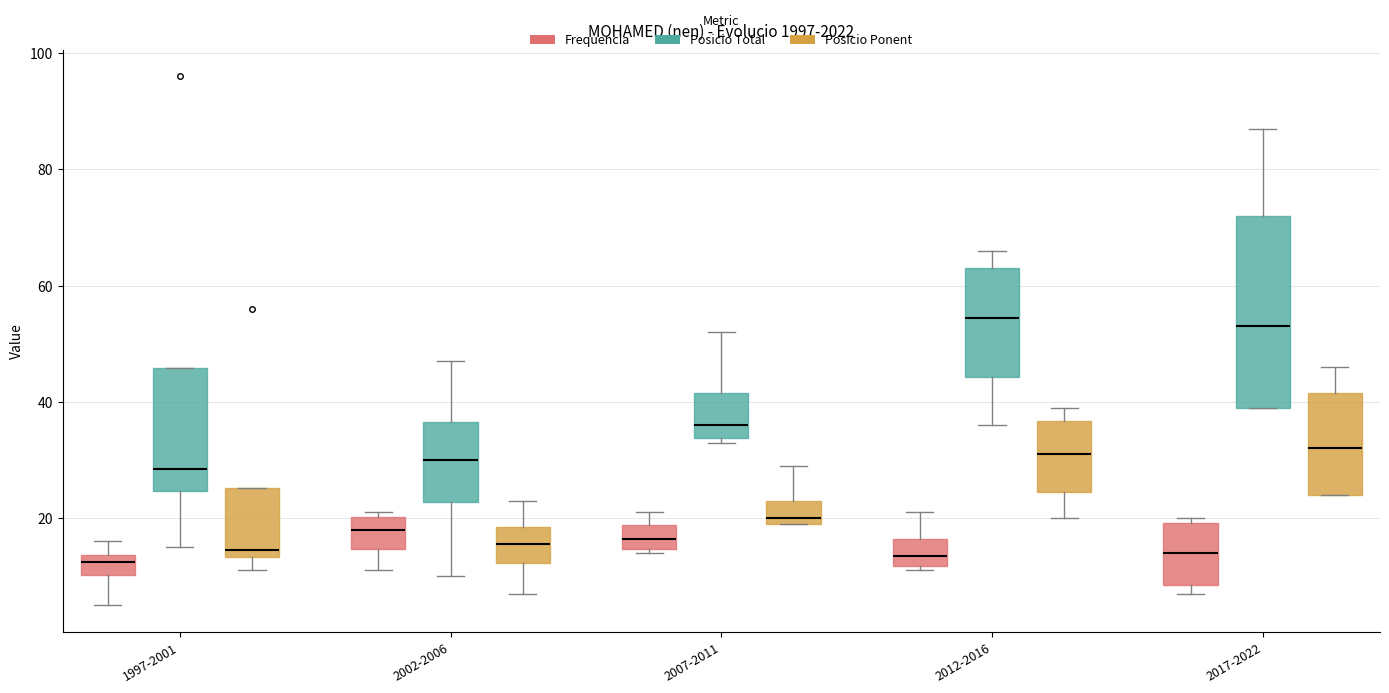

Reading left to right, transcribe this box plot: for each box, give where its median line is, the range the box spans, and where its two whiskers end, as read against the y-axis. The values are not printed on the chart, so give them approximately, as read against the axis.

1997-2001 (Frequencia): median 12, box 10 to 14, whiskers 6 to 16
1997-2001 (Posicio Total): median 28, box 24 to 46, whiskers 16 to 46
1997-2001 (Posicio Ponent): median 14 (just above the box's lower edge), box 14 to 26, whiskers 12 to 26
2002-2006 (Frequencia): median 18, box 14 to 20, whiskers 12 to 22
2002-2006 (Posicio Total): median 30, box 22 to 36, whiskers 10 to 48
2002-2006 (Posicio Ponent): median 16, box 12 to 18, whiskers 8 to 24
2007-2011 (Frequencia): median 16, box 14 to 18, whiskers 14 (just below the box's lower edge) to 22
2007-2011 (Posicio Total): median 36, box 34 to 42, whiskers 34 (just below the box's lower edge) to 52
2007-2011 (Posicio Ponent): median 20 (just above the box's lower edge), box 20 to 24, whiskers 20 to 30
2012-2016 (Frequencia): median 14, box 12 to 16, whiskers 12 (just below the box's lower edge) to 22
2012-2016 (Posicio Total): median 54, box 44 to 64, whiskers 36 to 66
2012-2016 (Posicio Ponent): median 32, box 24 to 36, whiskers 20 to 40
2017-2022 (Frequencia): median 14, box 8 to 20, whiskers 8 (just below the box's lower edge) to 20 (just above the box's upper edge)
2017-2022 (Posicio Total): median 54, box 40 to 72, whiskers 40 to 88
2017-2022 (Posicio Ponent): median 32, box 24 to 42, whiskers 24 to 46